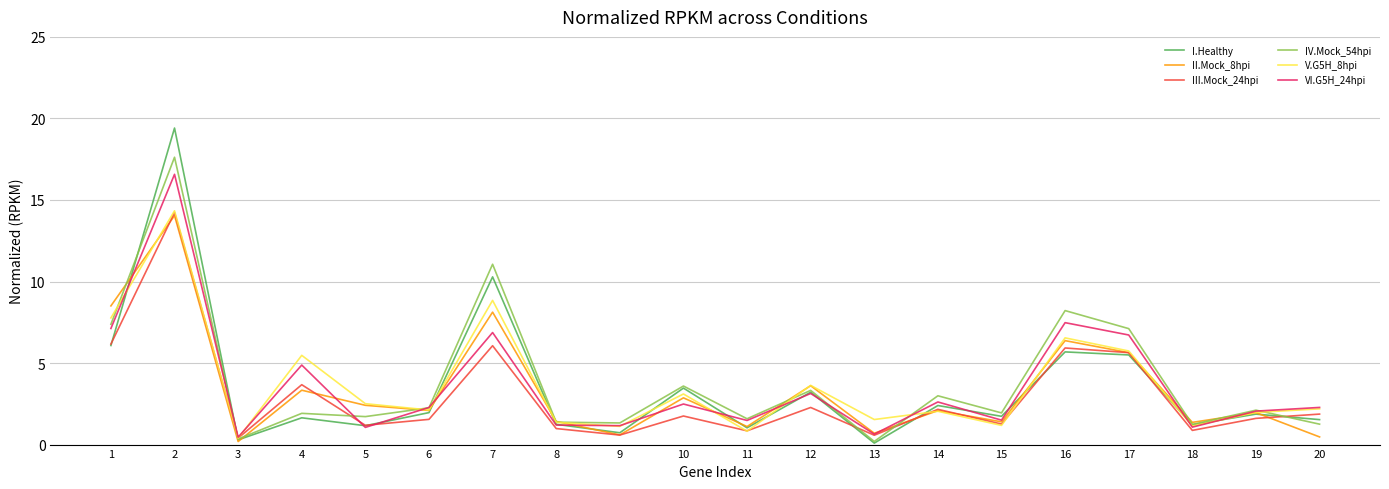

Which series ends up on top after the final intersection of VI.G5H_24hpi and II.Mock_8hpi?

VI.G5H_24hpi